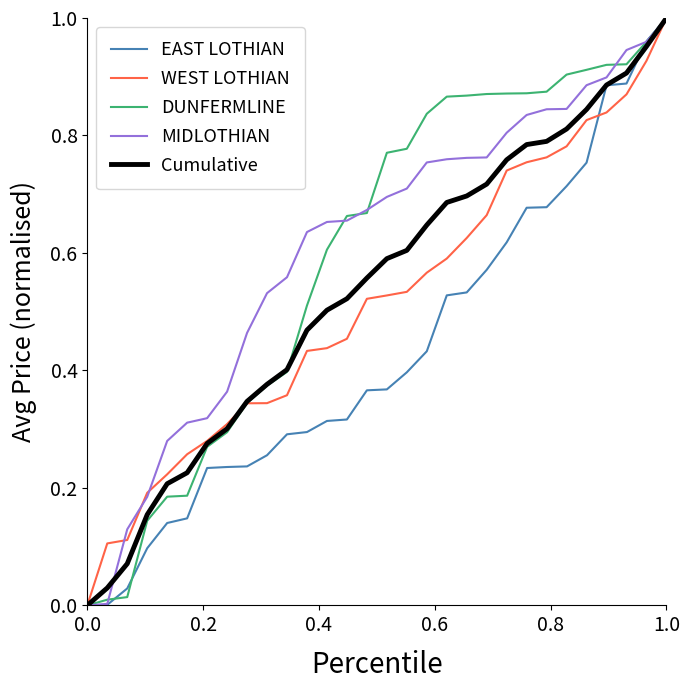

How many lines are shown in the chart?

5